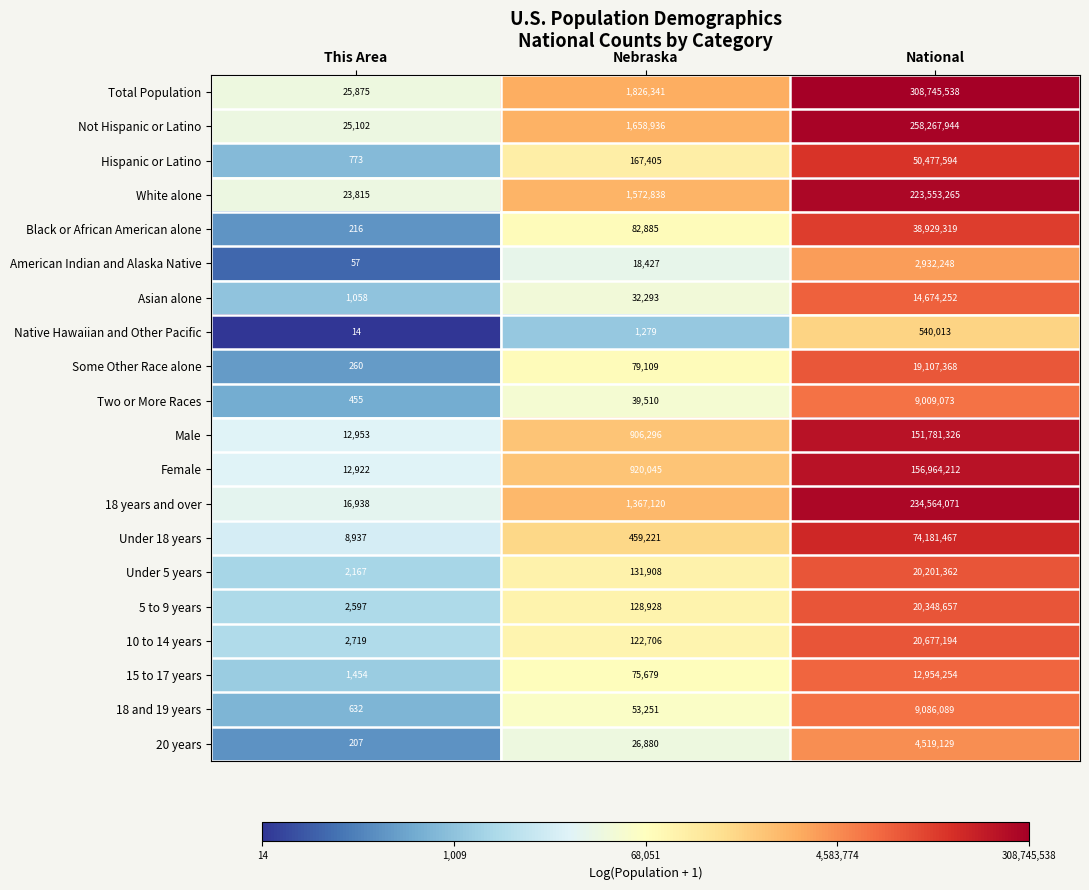

Is it true that Black or African American alone equals 15208320 at National?

False